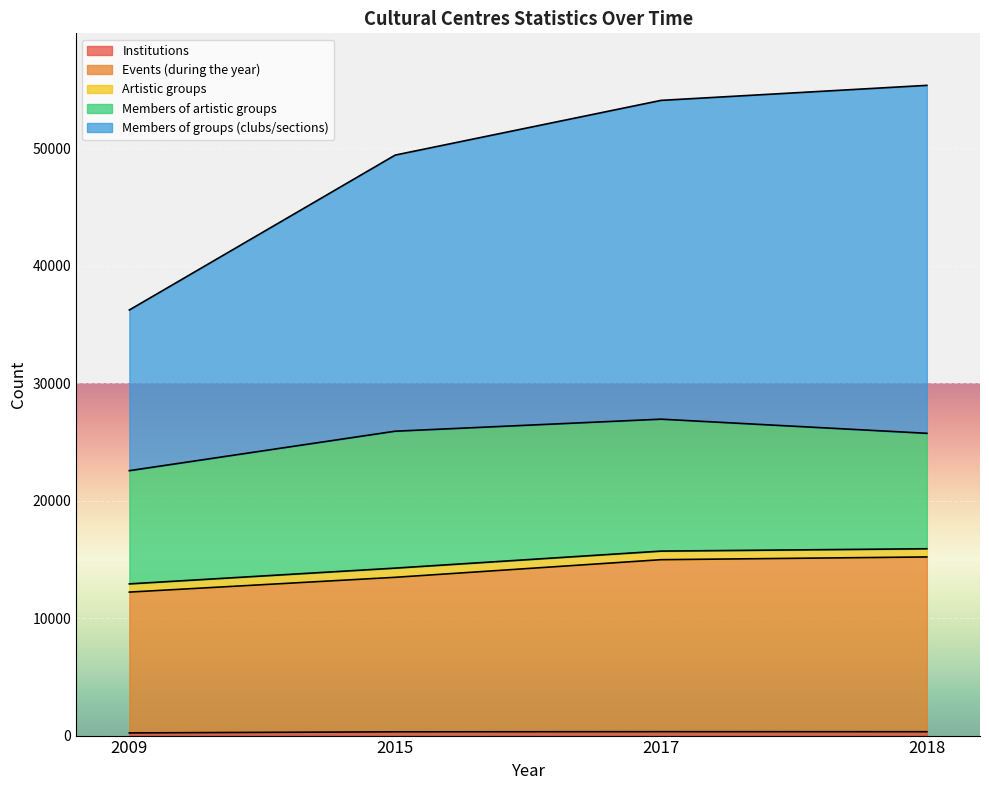

How many interior local peaks does the Institutions series have?

1